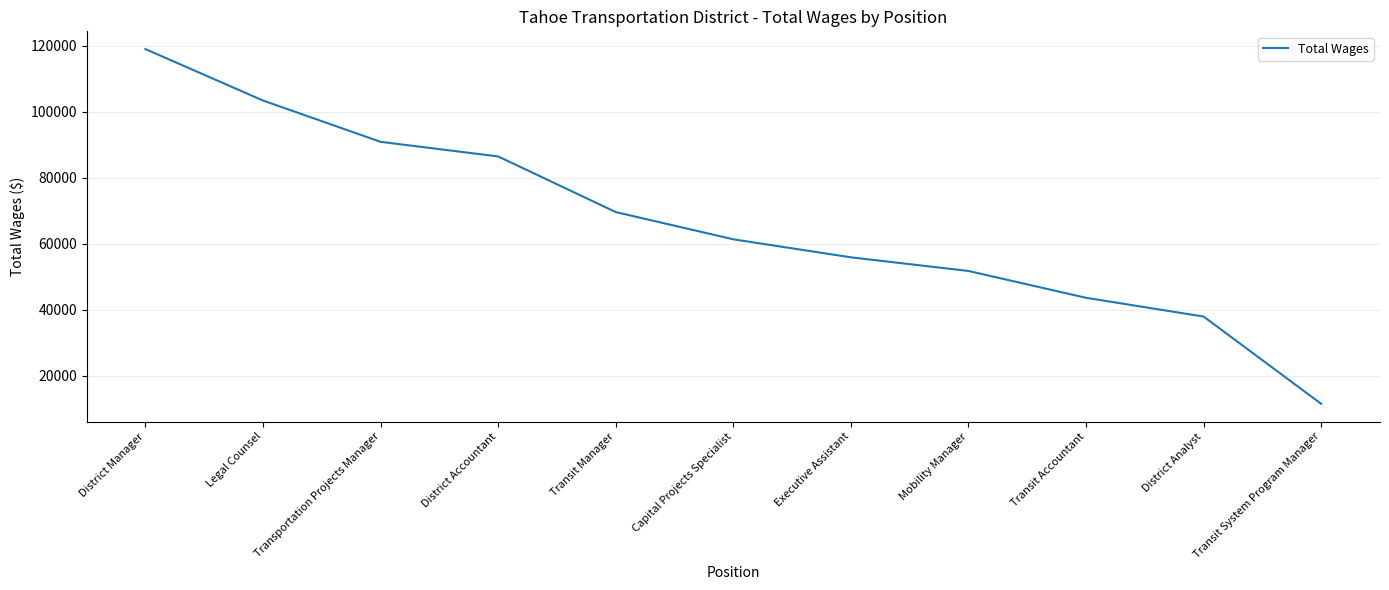

What is the difference between the maximum and minimum values?

107583